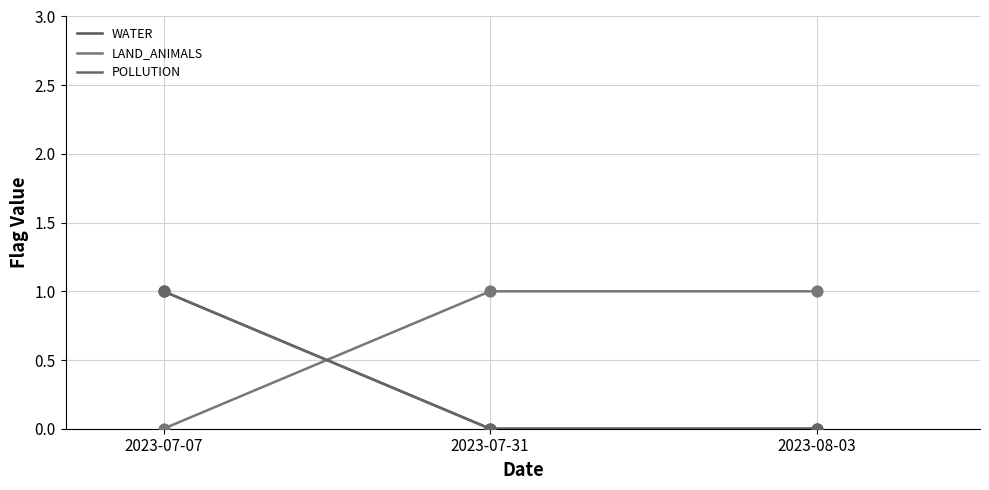

Which series reaches the maximum Y coordinate?

WATER